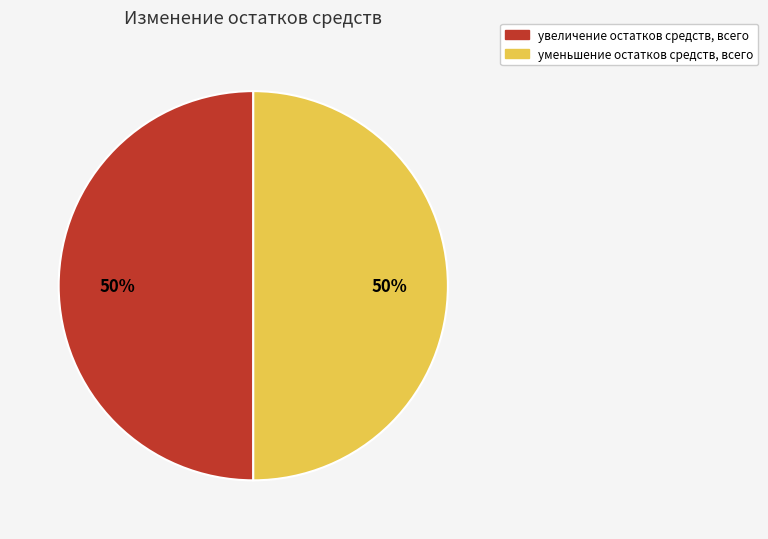

How many slices are in this pie chart?

2